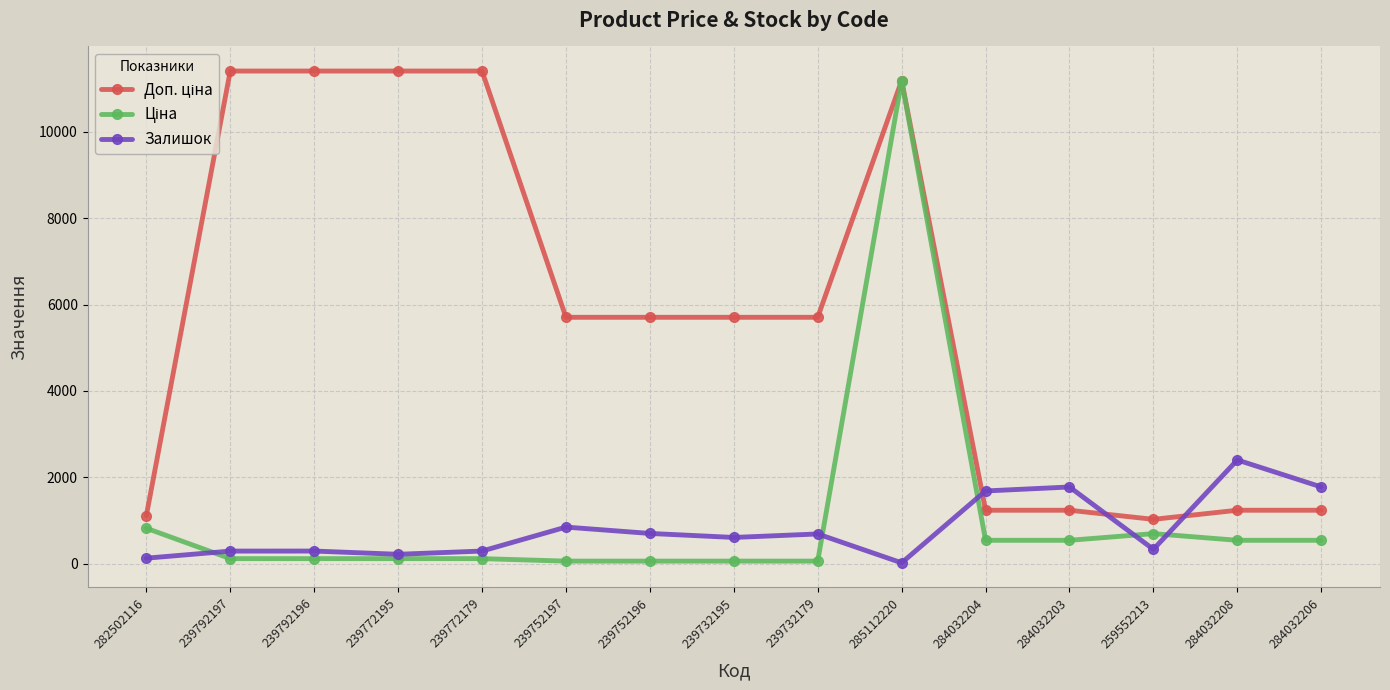

At which label does Залишок first exceed 605?

239752197